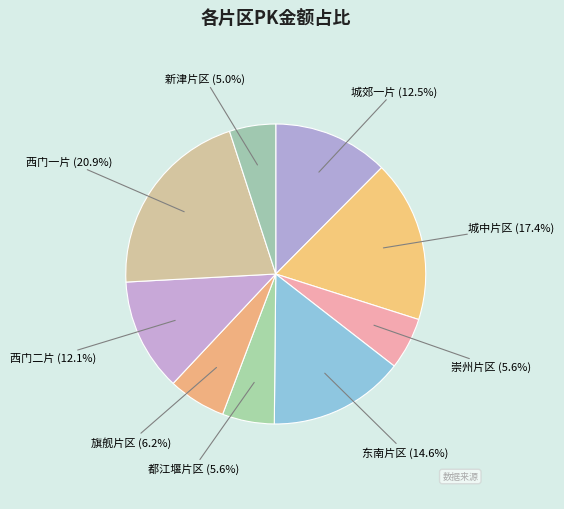

What is the smallest slice in the pie chart?

新津片区